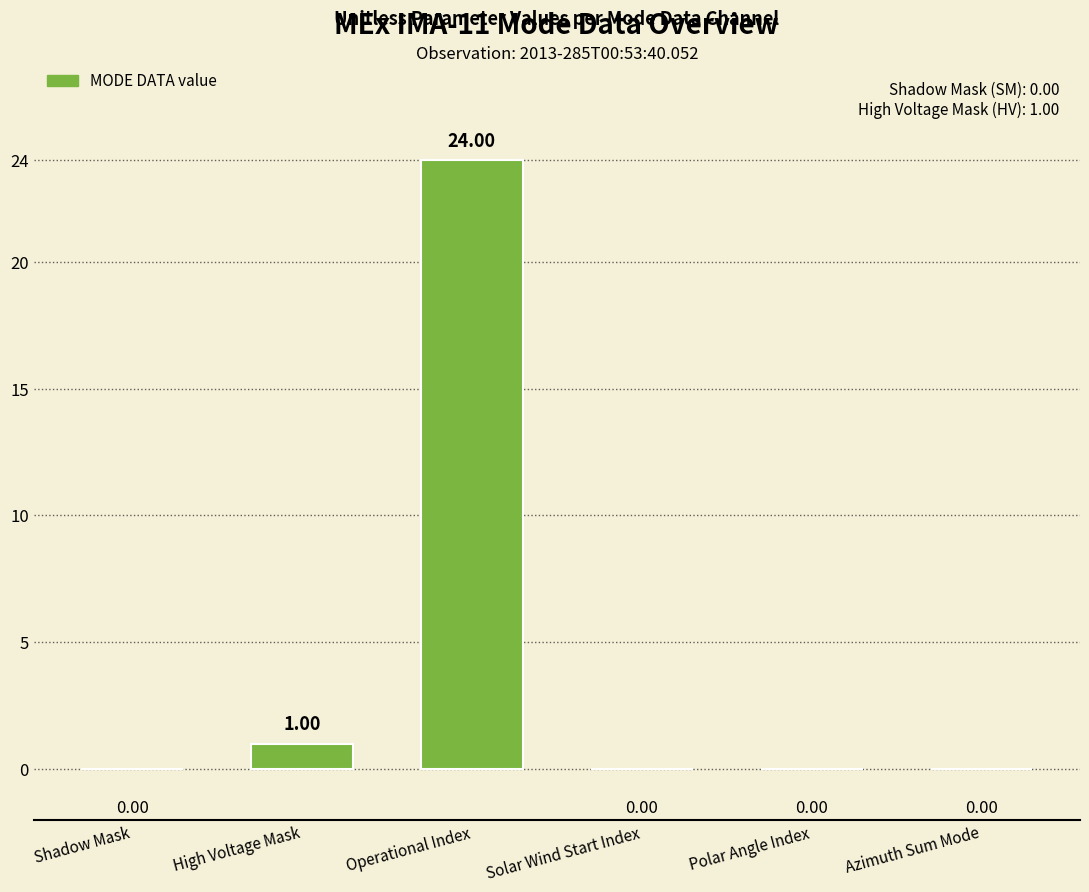

At which label is the value closest to 12?

High Voltage Mask